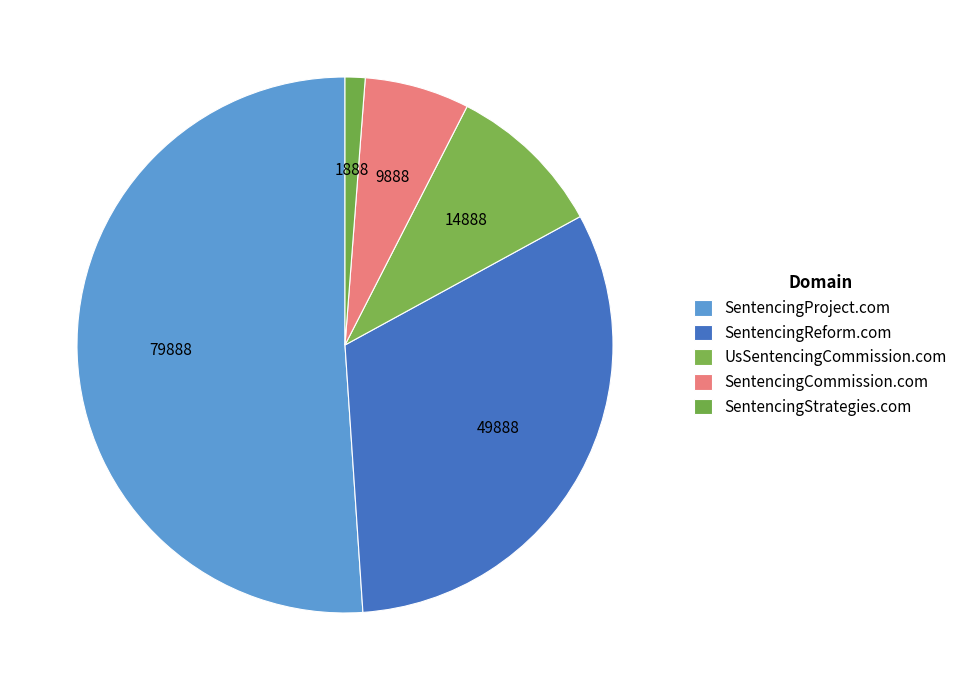

To the nearest percent, what is the combined percentage of SentencingProject.com and UsSentencingCommission.com?

61%